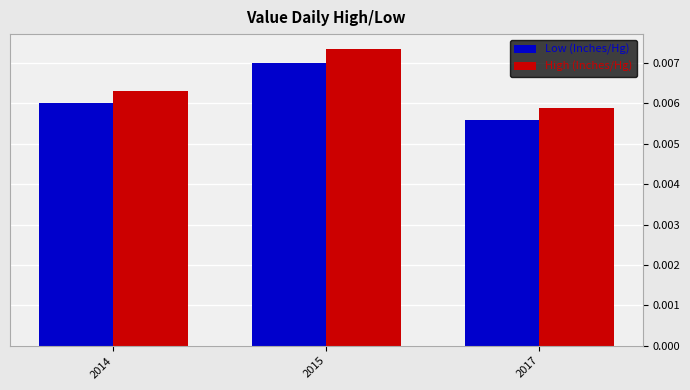

Which series has the largest range (max minus min)?

High (Inches/Hg)